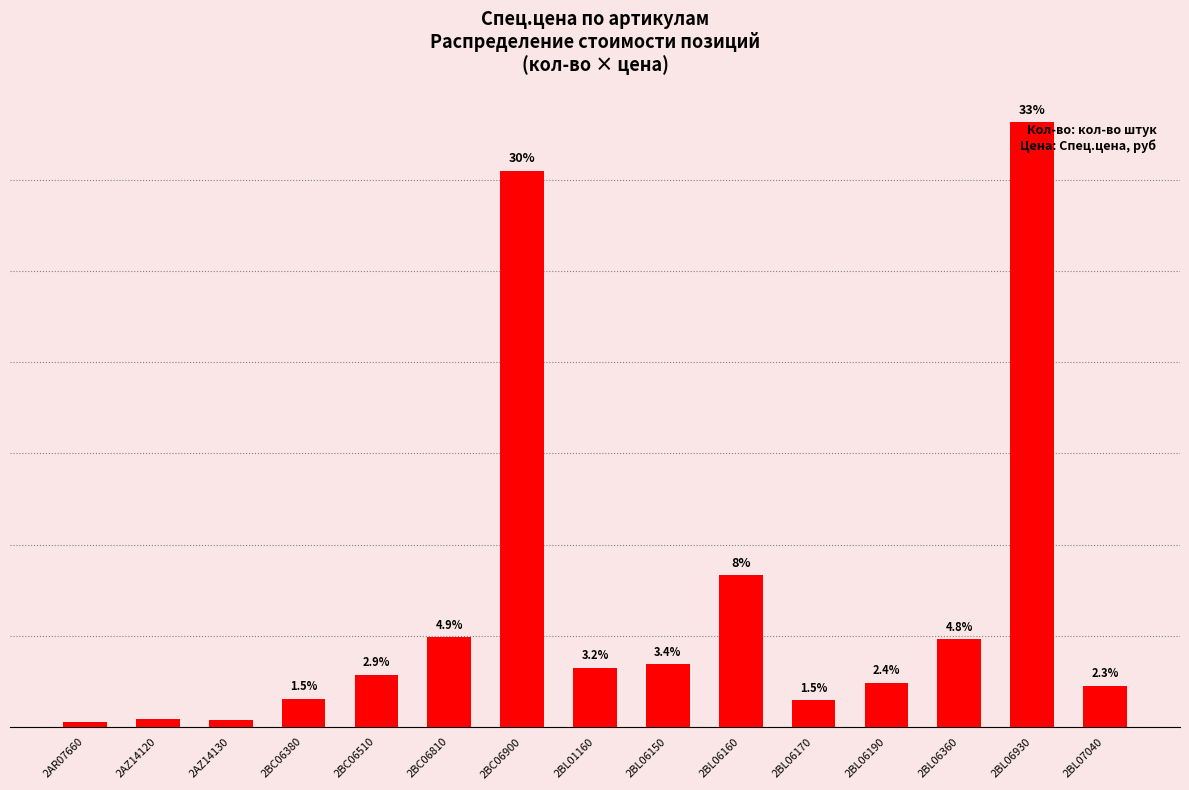

Which has a higher value, 2BL06190 or 2BL06170?

2BL06190